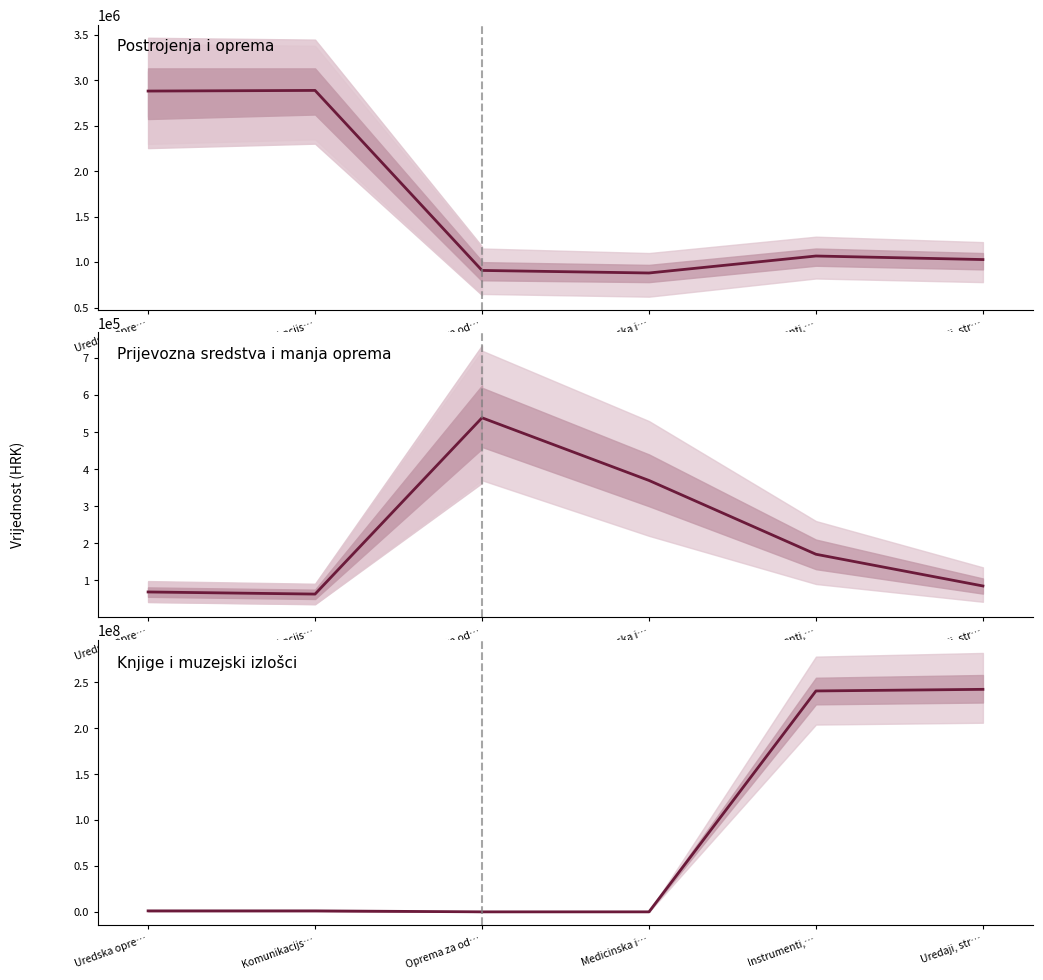

How many data points in Knjige i muzejski izlošci are less than 1135433?

3